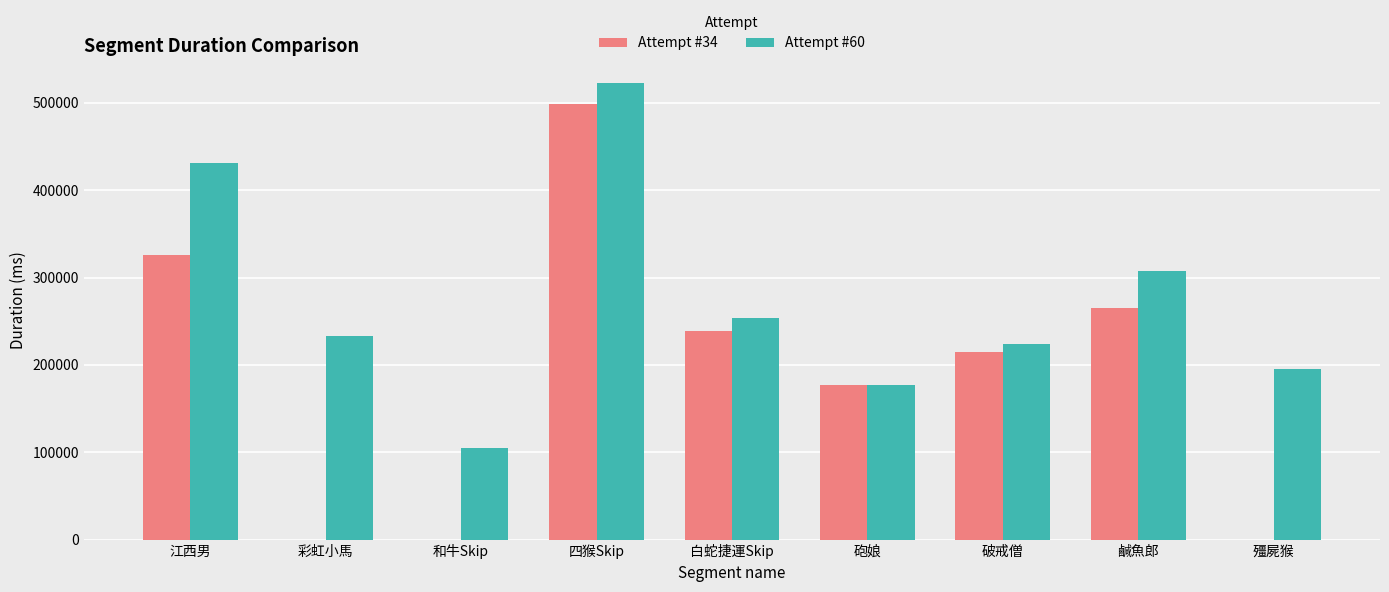

Reading left to right, what are all the values shown in this chart?

Attempt #34: 江西男=325604	彩虹小馬=0	和牛Skip=0	四猴Skip=499313	白蛇捷運Skip=238365	砲娘=176998	破戒僧=214993	鹹魚郎=265721	殭屍猴=0
Attempt #60: 江西男=430805	彩虹小馬=232845	和牛Skip=105167	四猴Skip=522490	白蛇捷運Skip=254052	砲娘=176899	破戒僧=223822	鹹魚郎=307286	殭屍猴=195043